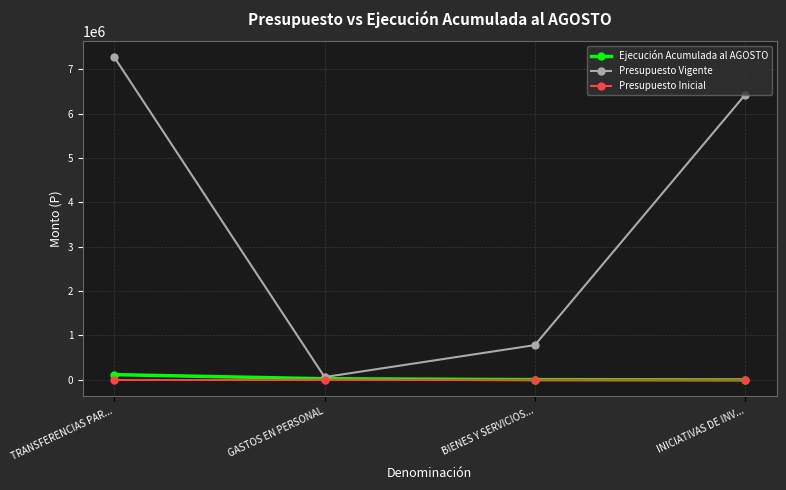

What are all the series names shown in the legend?

Ejecución Acumulada al AGOSTO, Presupuesto Vigente, Presupuesto Inicial